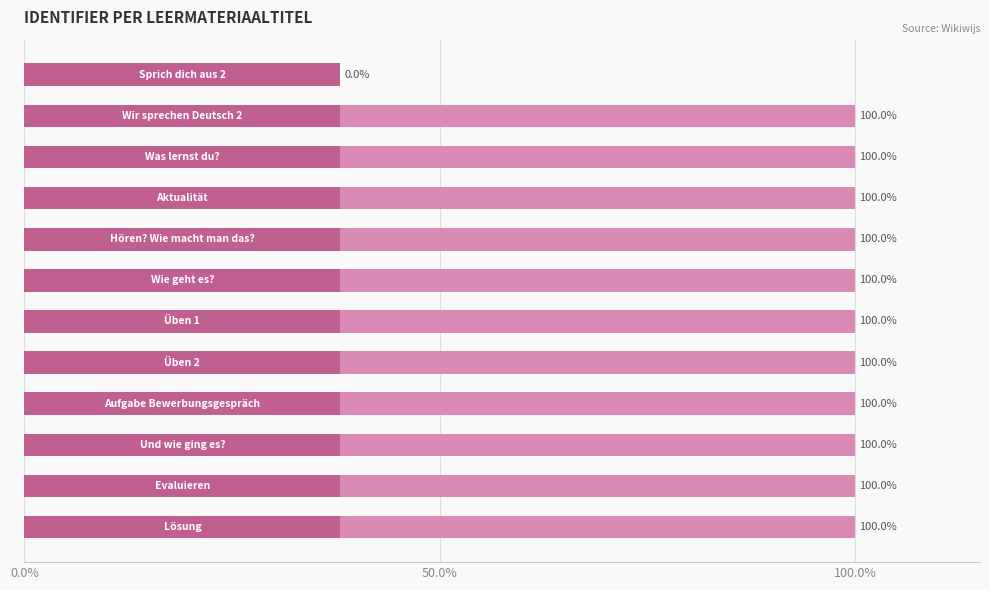

Does the chart contain any negative values?

No